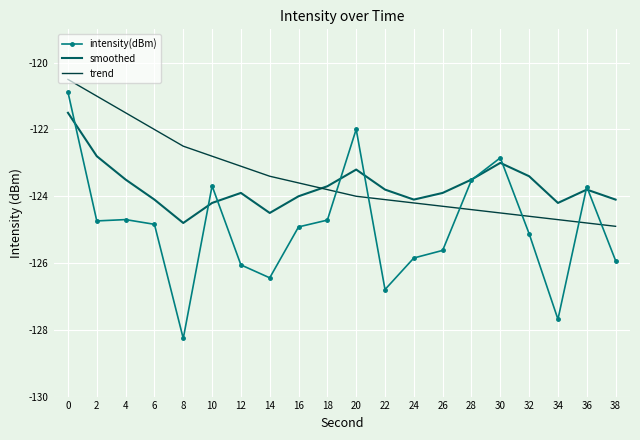

What value does the smoothed series have at 32?

-123.4